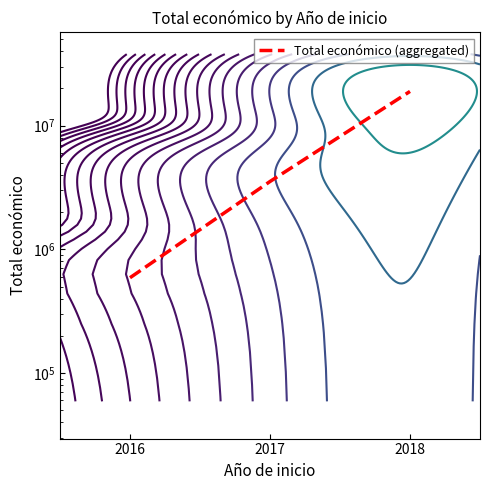

Is this an area chart (filled region under the line)?

No